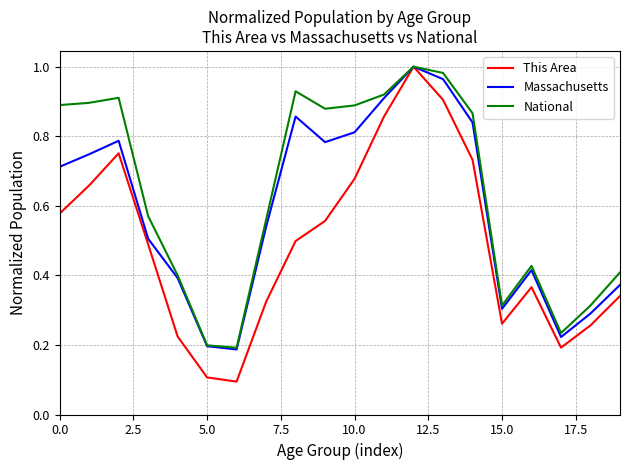

List the series in order of their overall mean, highest first.

National, Massachusetts, This Area